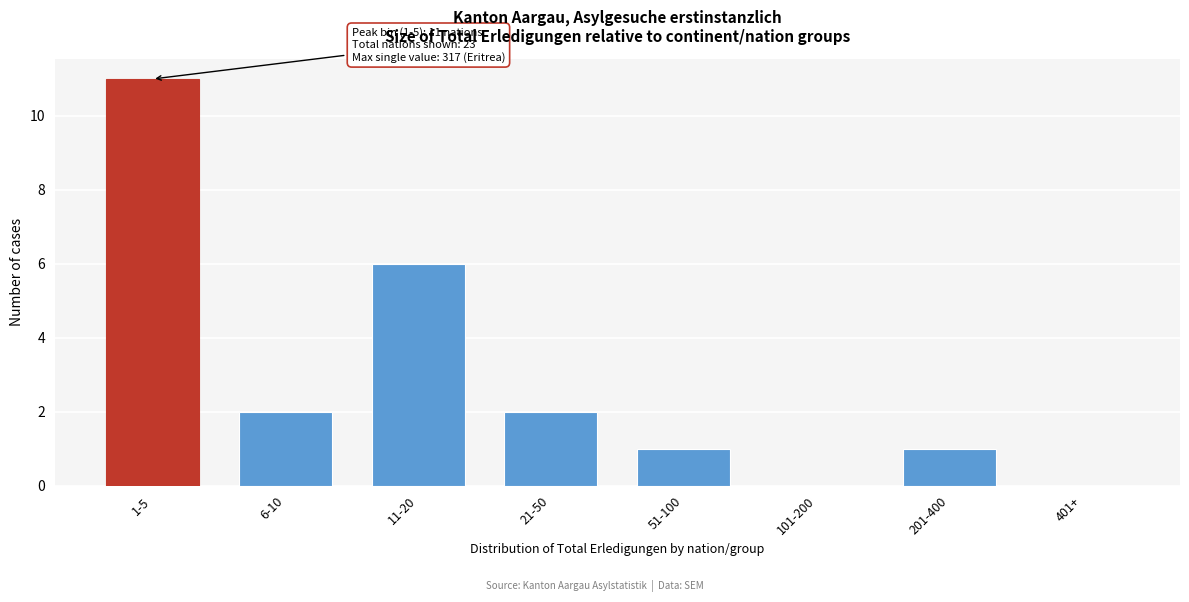

Reading left to right, list all the values displayed in this chart.

1-5=11	6-10=2	11-20=6	21-50=2	51-100=1	101-200=0	201-400=1	401+=0